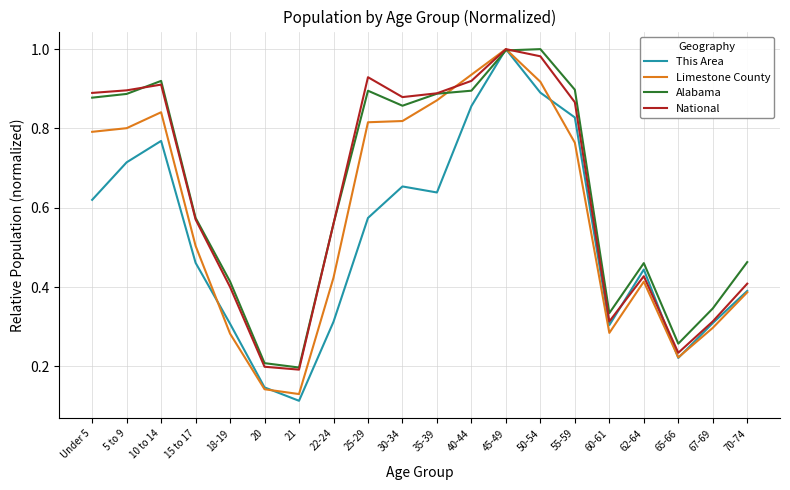

Between 15 to 17 and 40-44, which series saw the biggest shift?

Limestone County